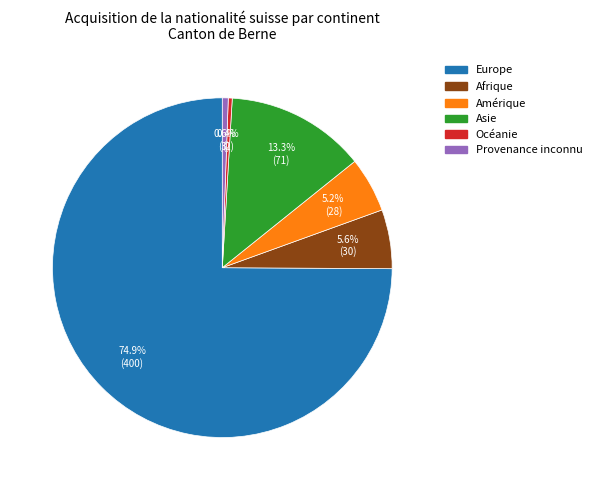

How many segments does this pie chart have?

6